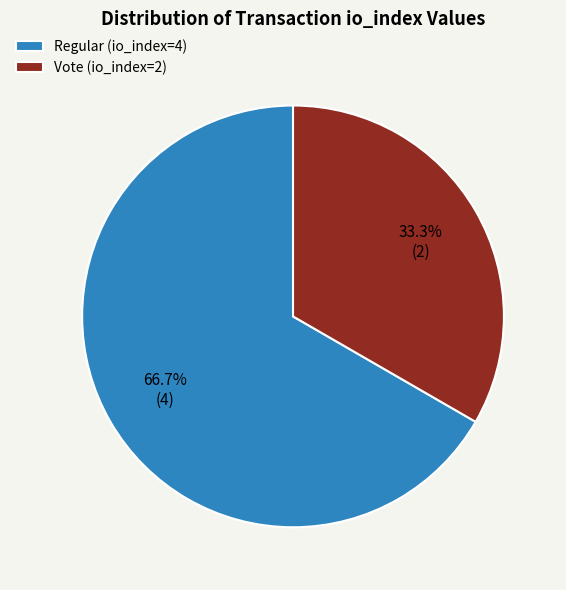

Which has a higher value, Regular (io_index=4) or Vote (io_index=2)?

Regular (io_index=4)